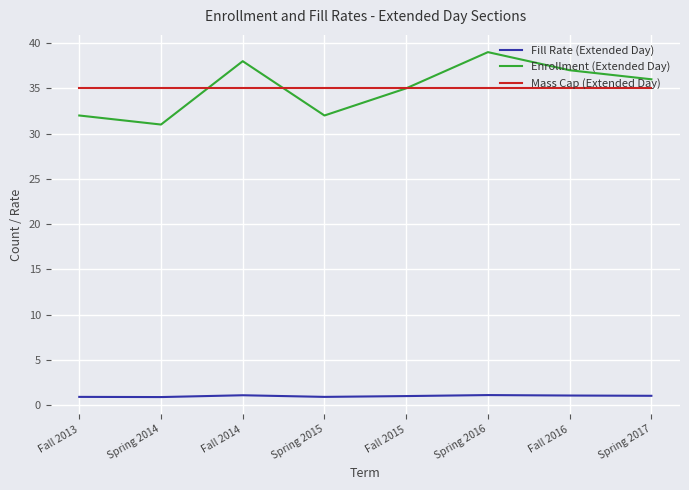

At Fall 2013, list the series in order from smallest to largest.

Fill Rate (Extended Day), Enrollment (Extended Day), Mass Cap (Extended Day)